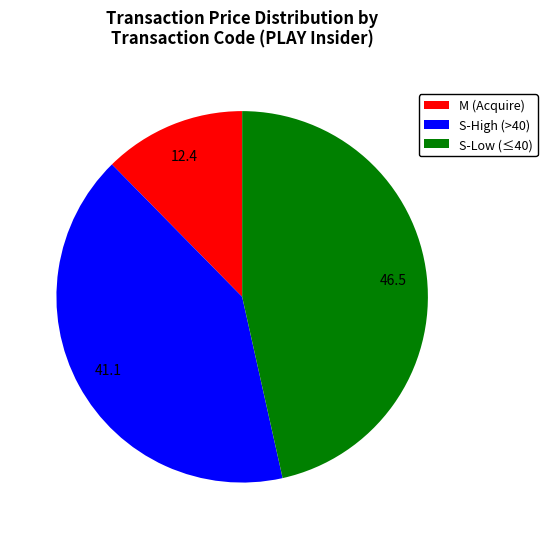

How many segments does this pie chart have?

3